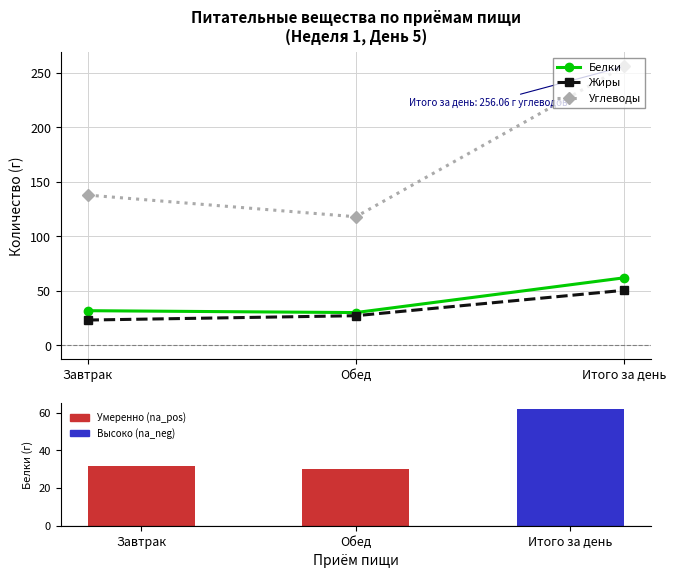

Reading left to right, extract all data points from this chart.

Белки: 31.9	30.2	62.0
Жиры: 23.3	27.3	50.6
Углеводы: 138.0	118.1	256.1
Белки (bar): 31.9	30.2	62.0